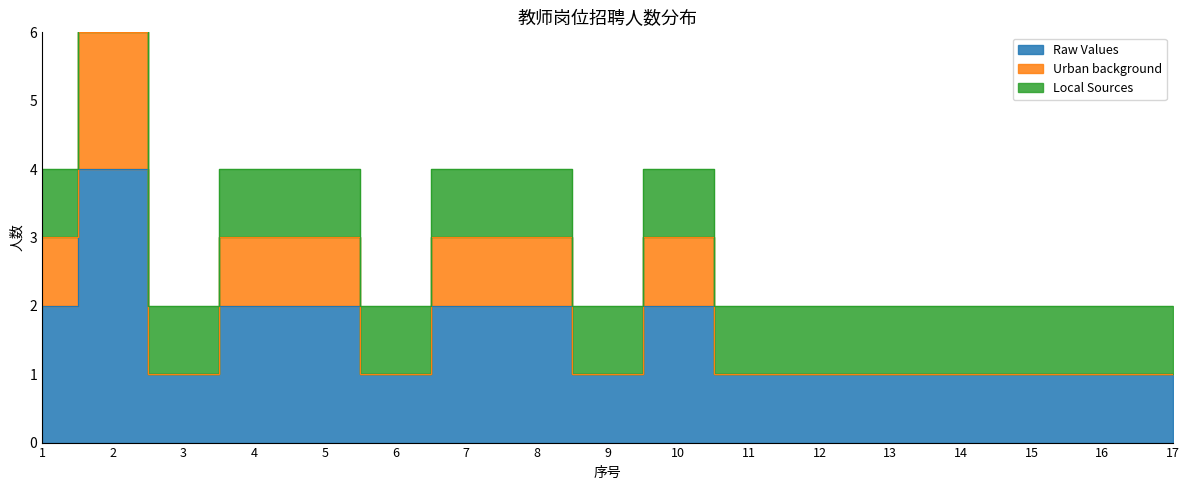

What is the minimum value for Urban background?

1